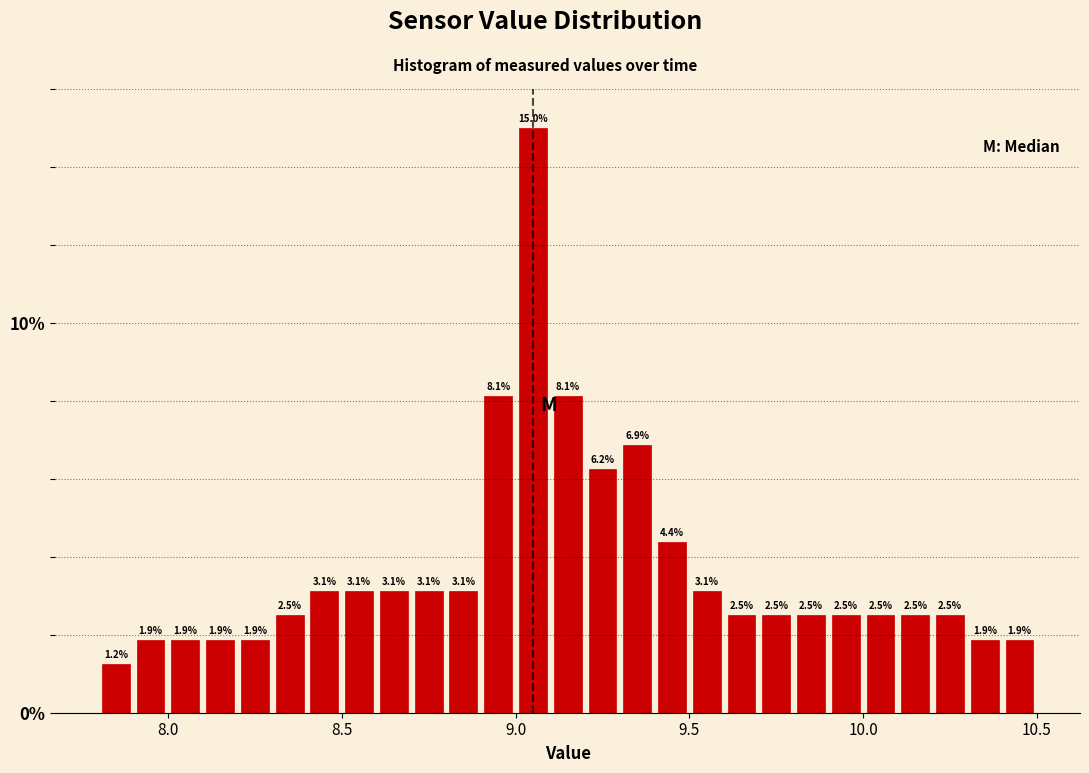

Read against the x-axis, roughly where is the centre of the tallest bar?

9.05